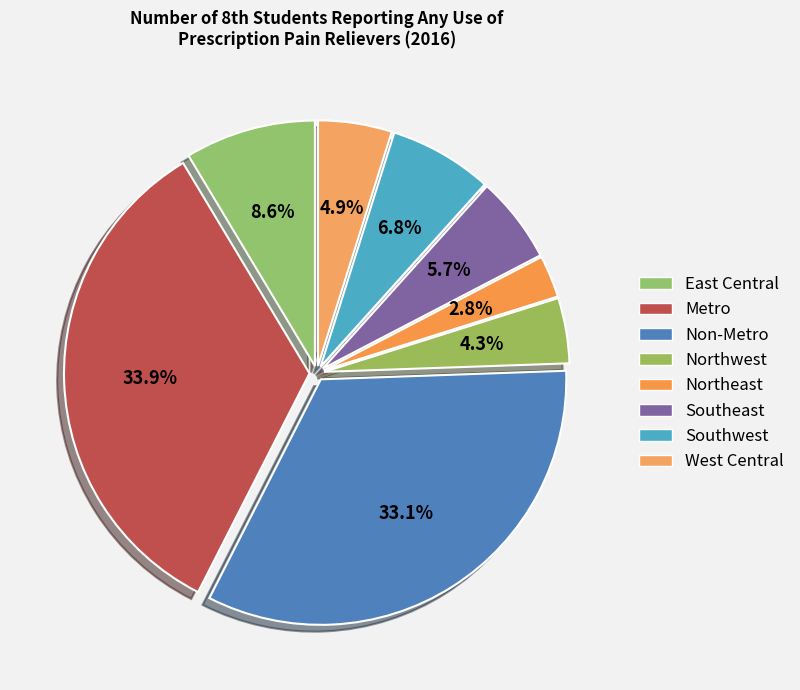

To the nearest percent, what is the difference between the Northeast and Non-Metro slice percentages?

30%